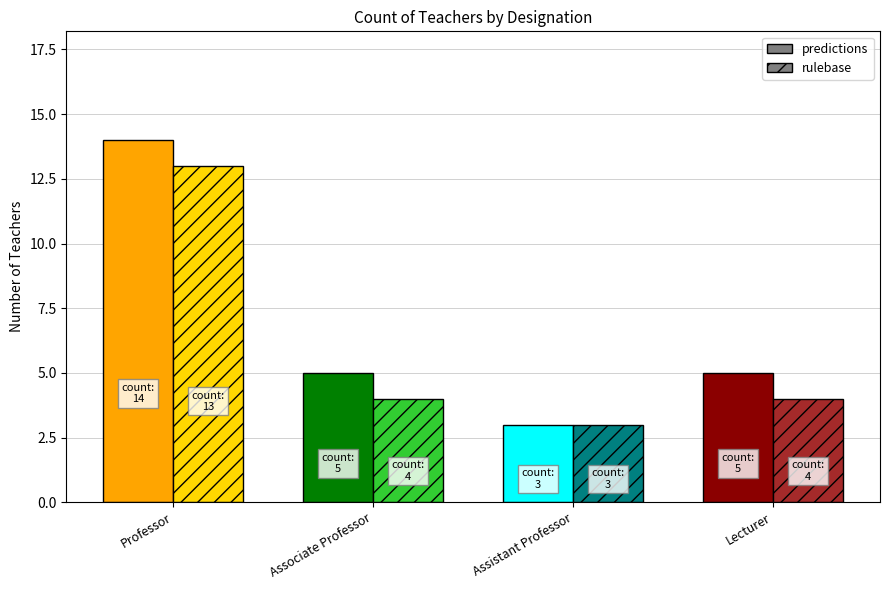

Is the value of predictions at Associate Professor greater than the value of rulebase at Professor?

No